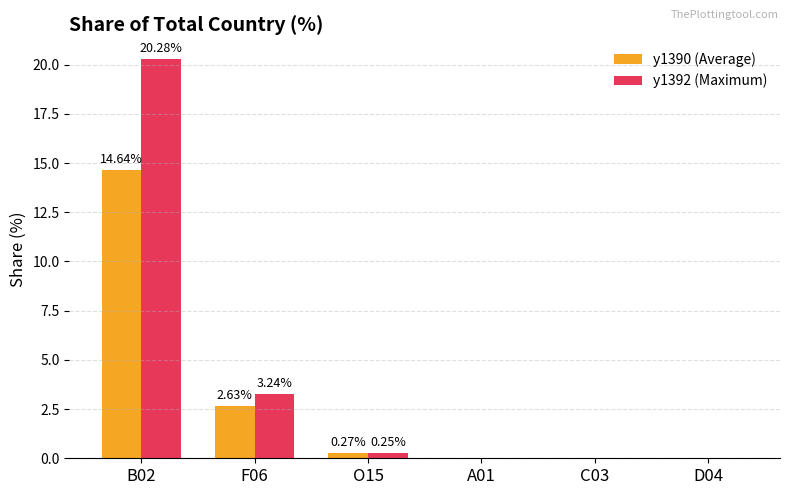

Which series has the largest total across all categories?

y1392 (Maximum)